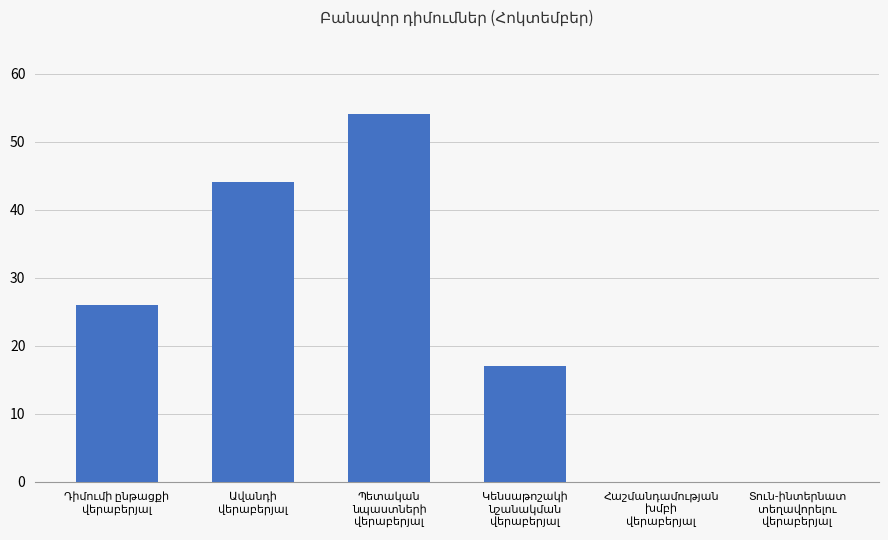

How many values are between 0 and 44?

5